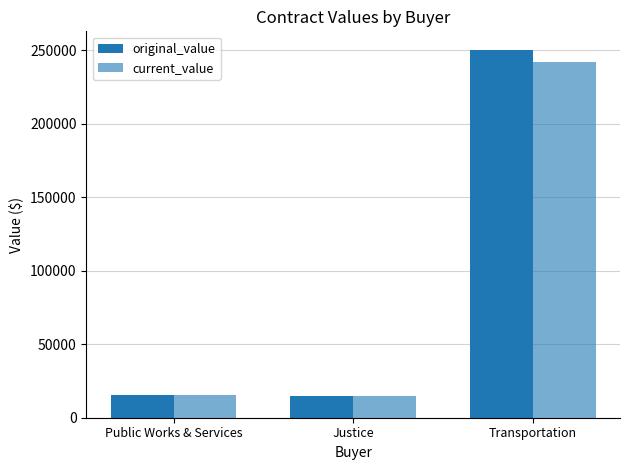

Count the number of data series in this chart.

2